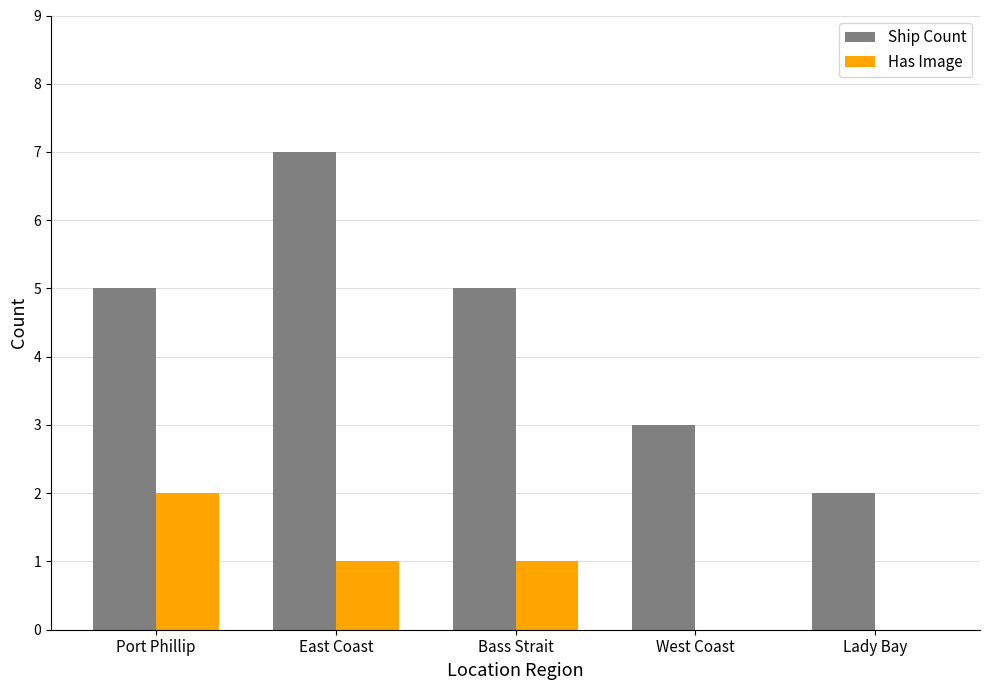

True or false: Ship Count has a value of 5 at West Coast.

False